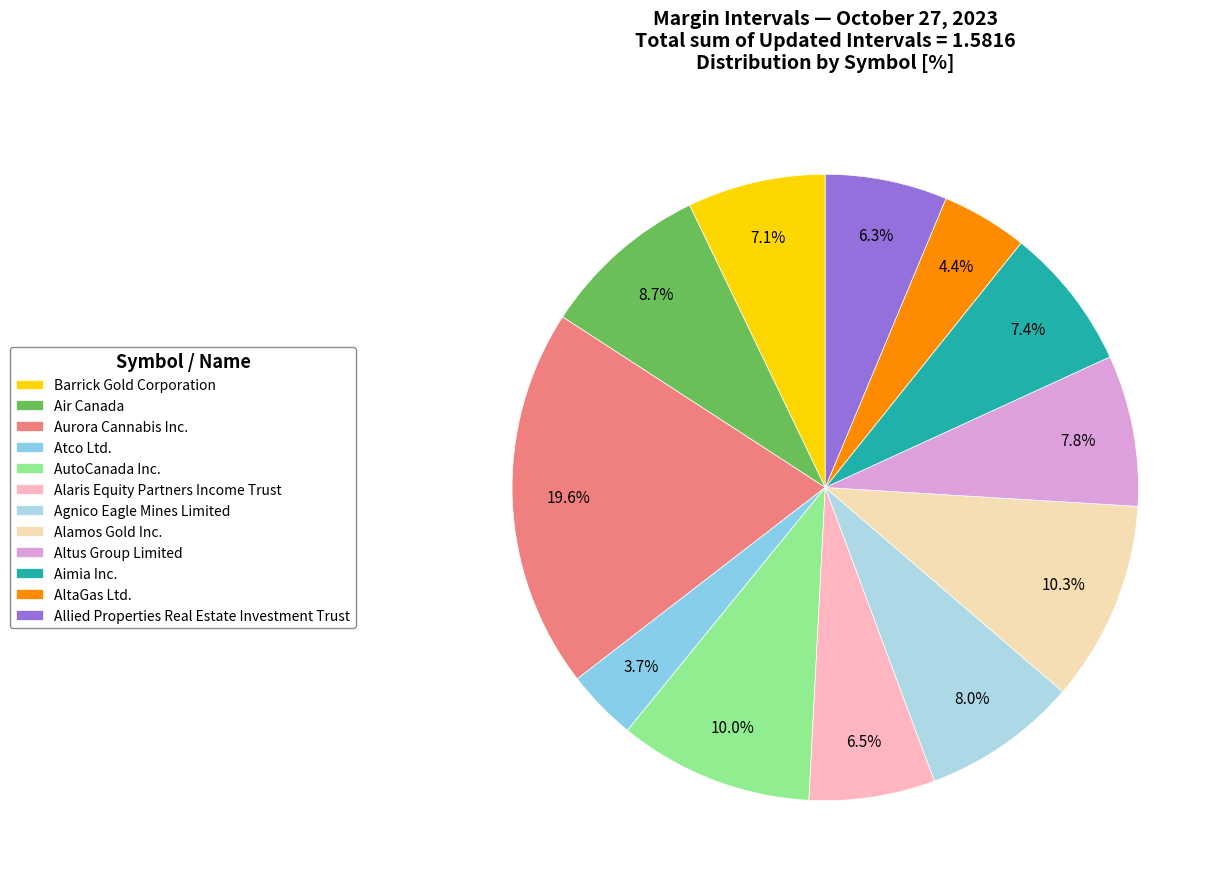

Count the number of slices in the pie.

12